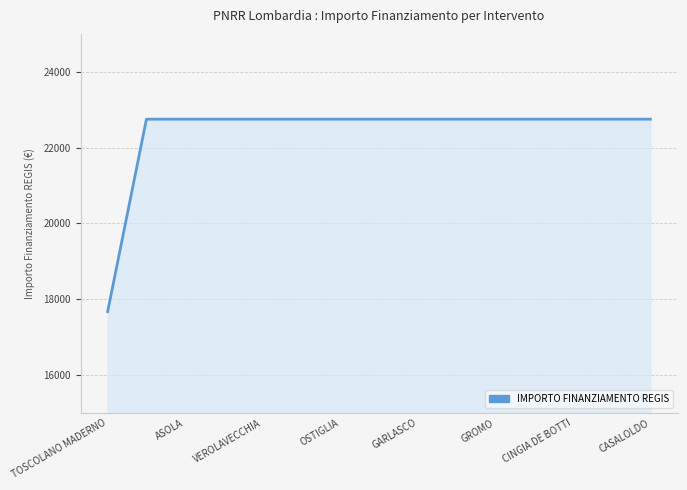

Reading left to right, what are all the values shown in this chart?

17674.8	22750.0	22750.0	22750.0	22750.0	22750.0	22750.0	22750.0	22750.0	22750.0	22750.0	22750.0	22750.0	22750.0	22750.0